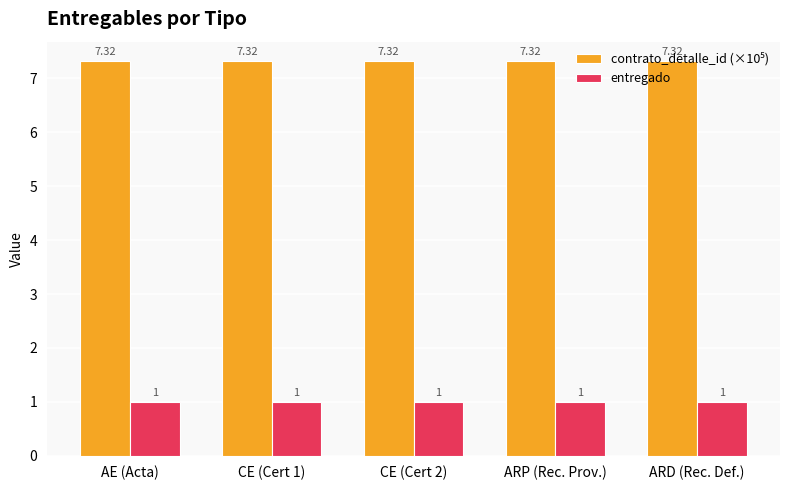

What is the average value of the entregado series?

1.0